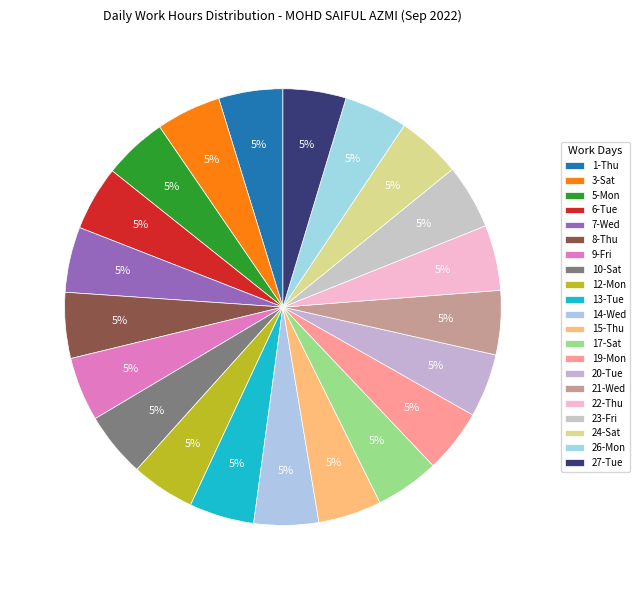

What is the ratio of the value at 5-Mon to the value at 22-Thu?

1.0